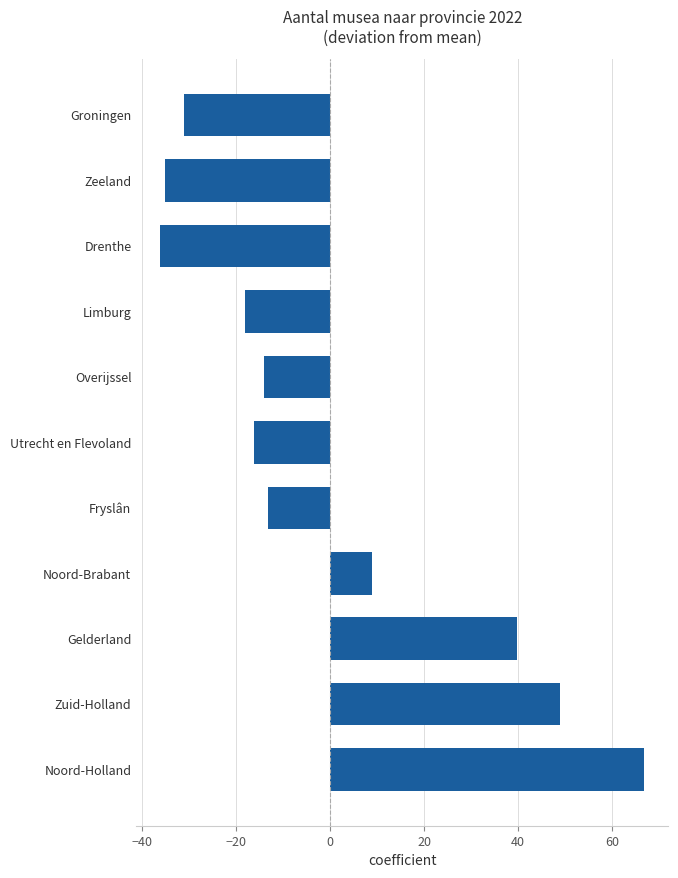

What is the minimum value shown in the chart?

-36.2